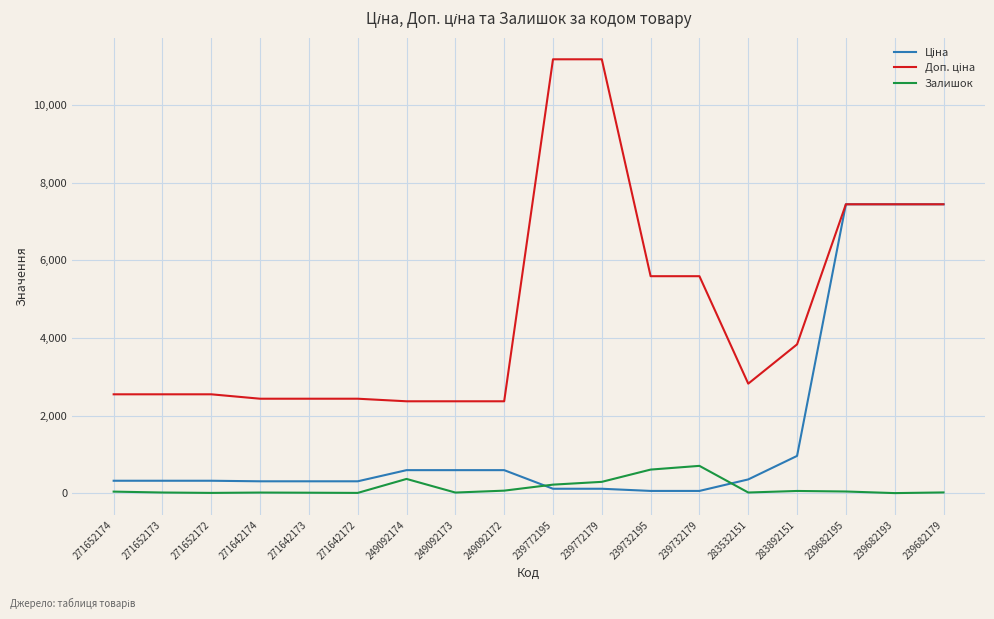

The Залишок series shows 290.0 at 239772179. True or false?

True